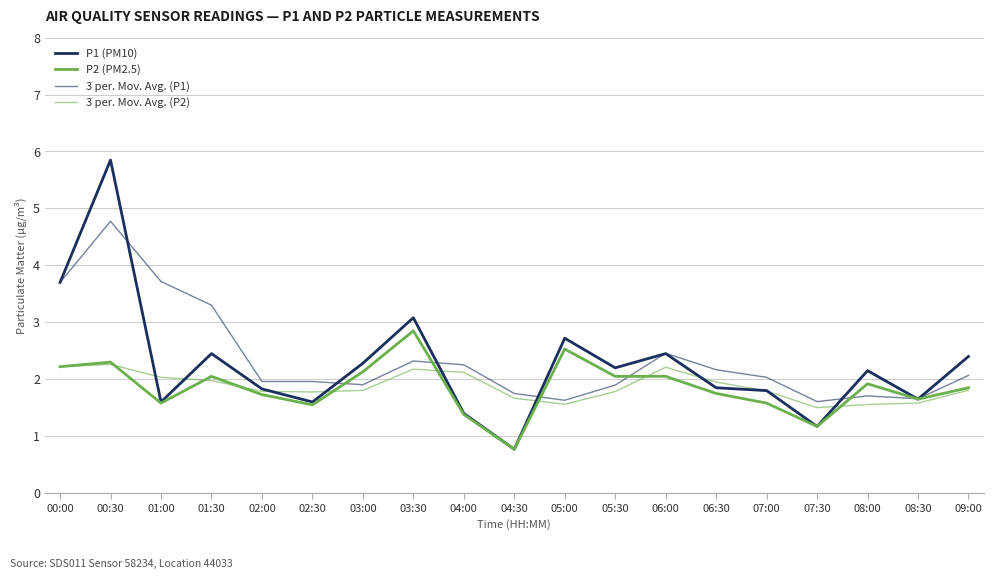

Does the chart have visible grid lines?

Yes